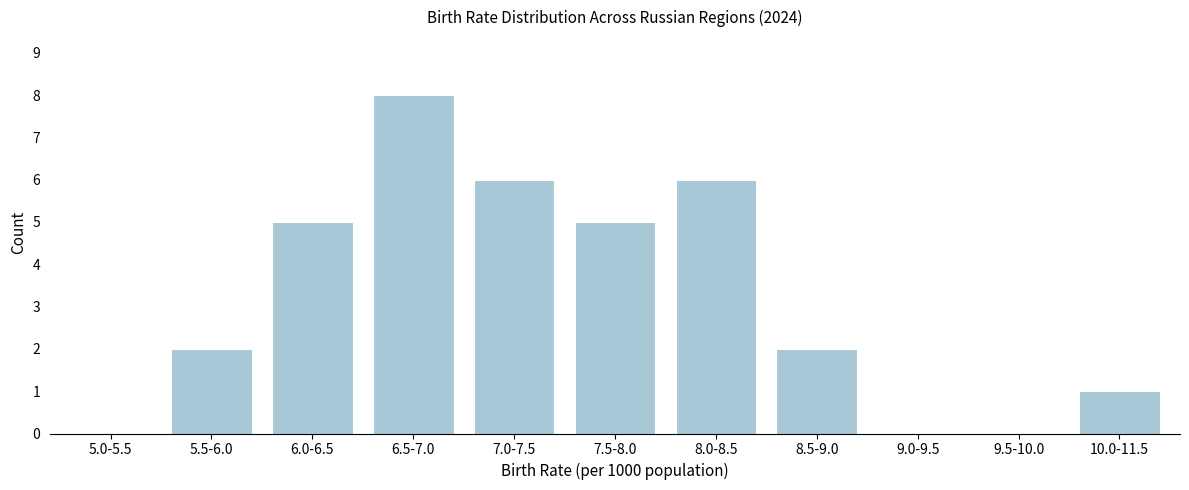

Reading left to right, transcribe all the data shown in this chart.

5.0-5.5=0	5.5-6.0=2	6.0-6.5=5	6.5-7.0=8	7.0-7.5=6	7.5-8.0=5	8.0-8.5=6	8.5-9.0=2	9.0-9.5=0	9.5-10.0=0	10.0-11.5=1